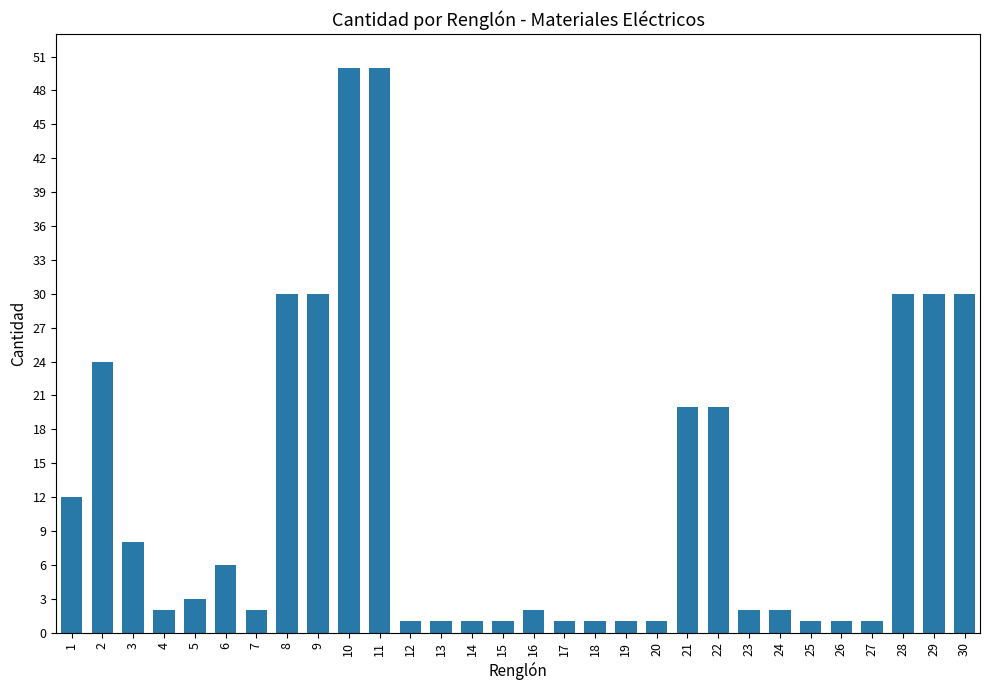

What is the greatest value displayed?

50